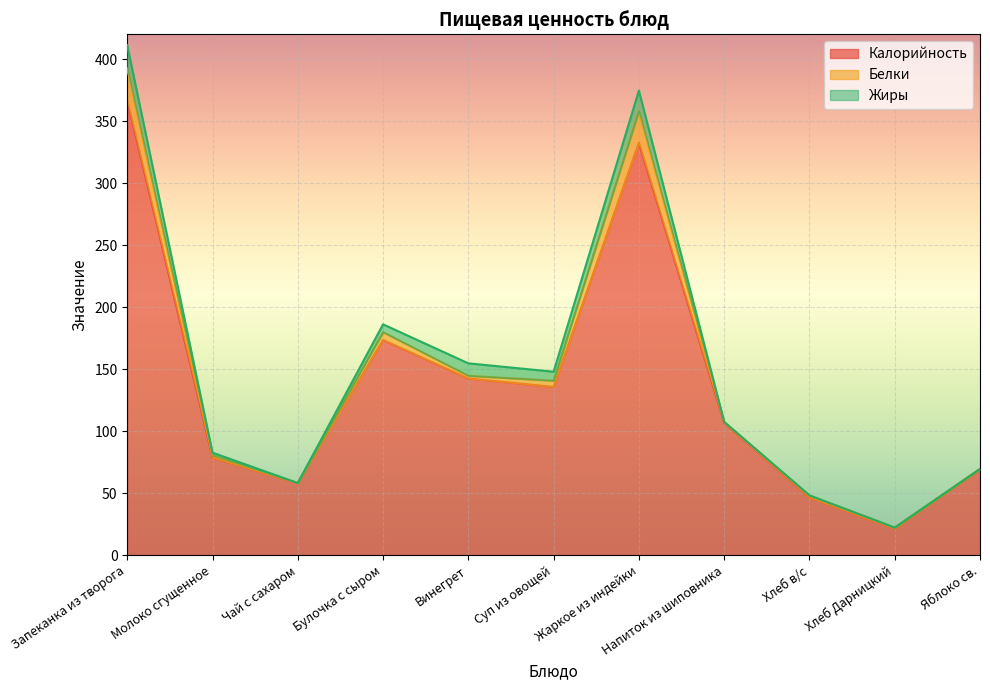

Between Запеканка из творога and Молоко сгущенное, which series saw the biggest shift?

Калорийность